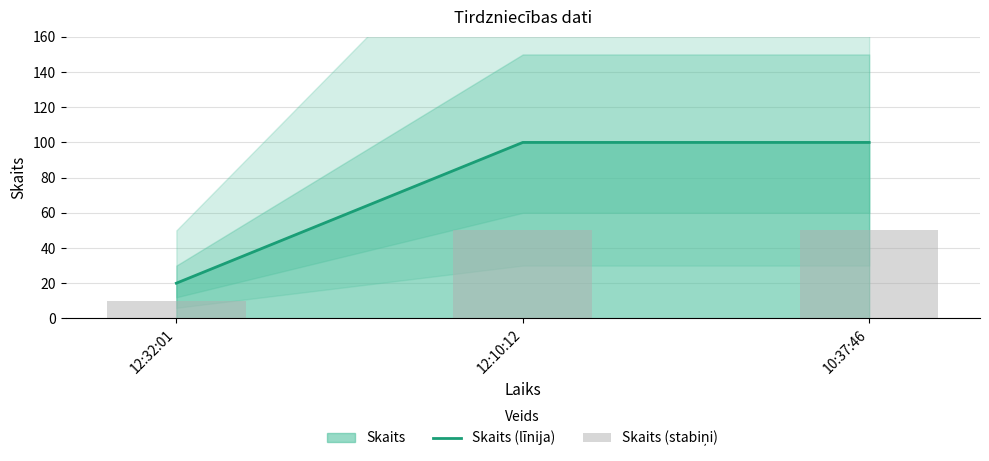

At 10:37:46, list the series in order from largest to smallest.

Skaits (līnija), Skaits (stabiņi)